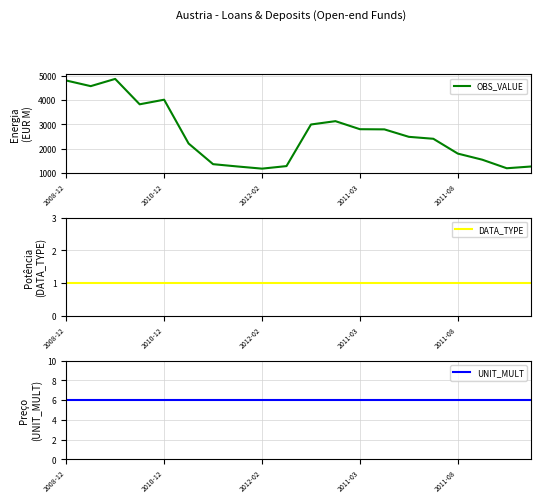

How many interior local valleys does the OBS_VALUE series have?

4